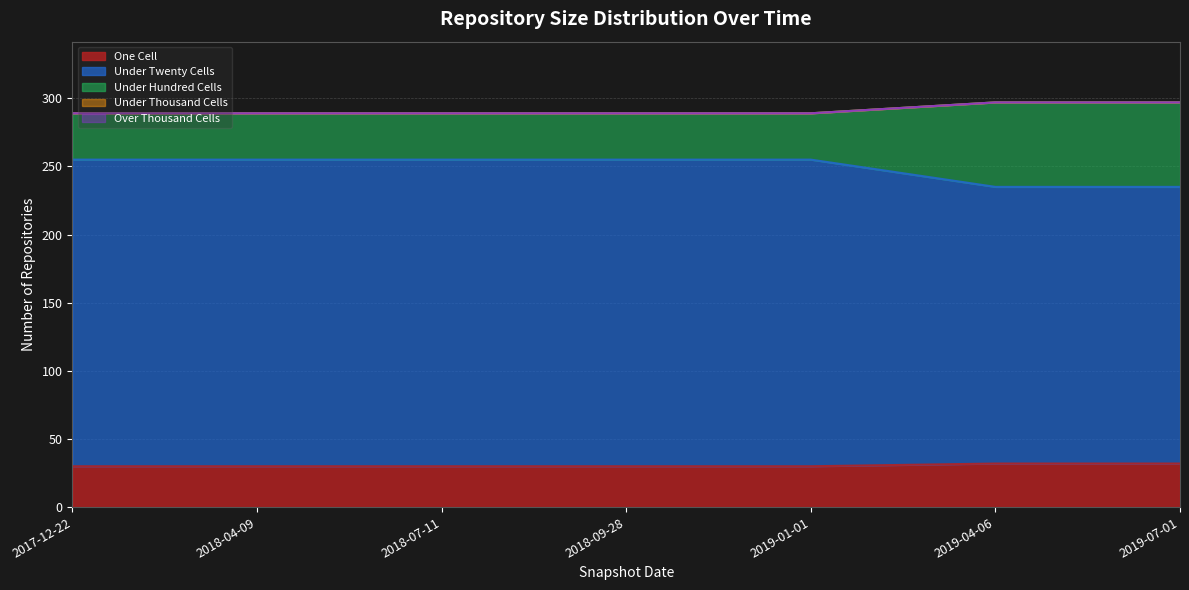

True or false: under_twenty_cells has more than 0 points higher than both neighbors.

False